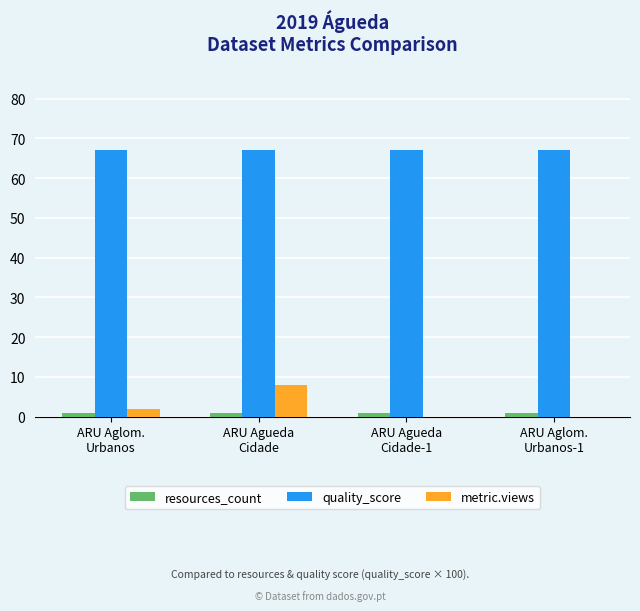

Are the bars grouped side by side (vs. stacked)?

Yes